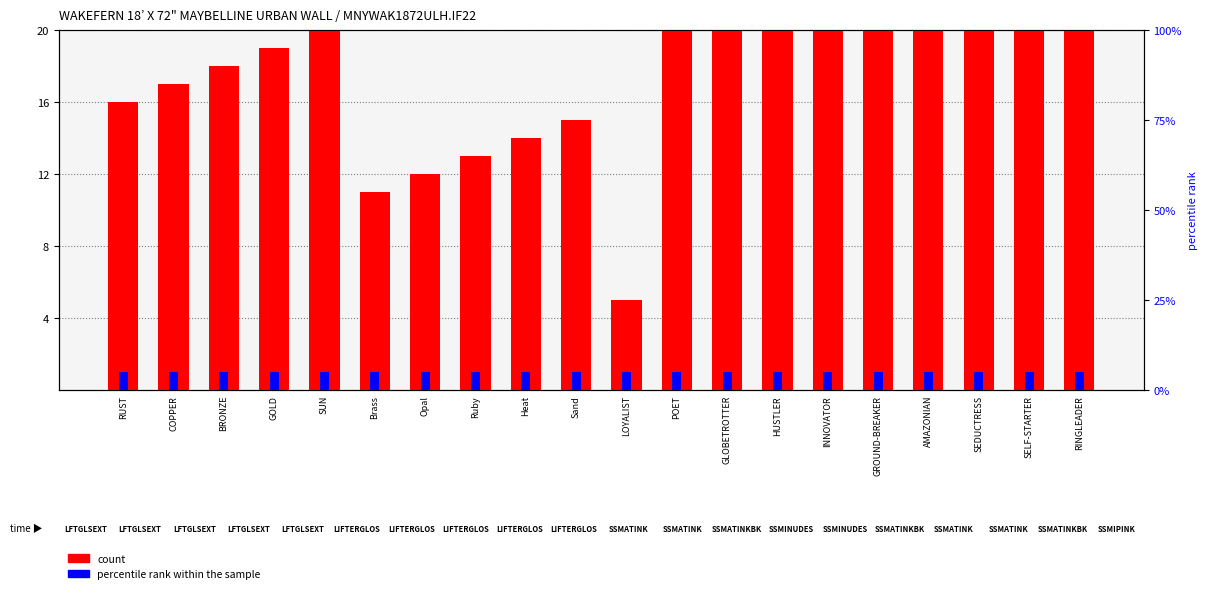

How many values exceed 20?

9